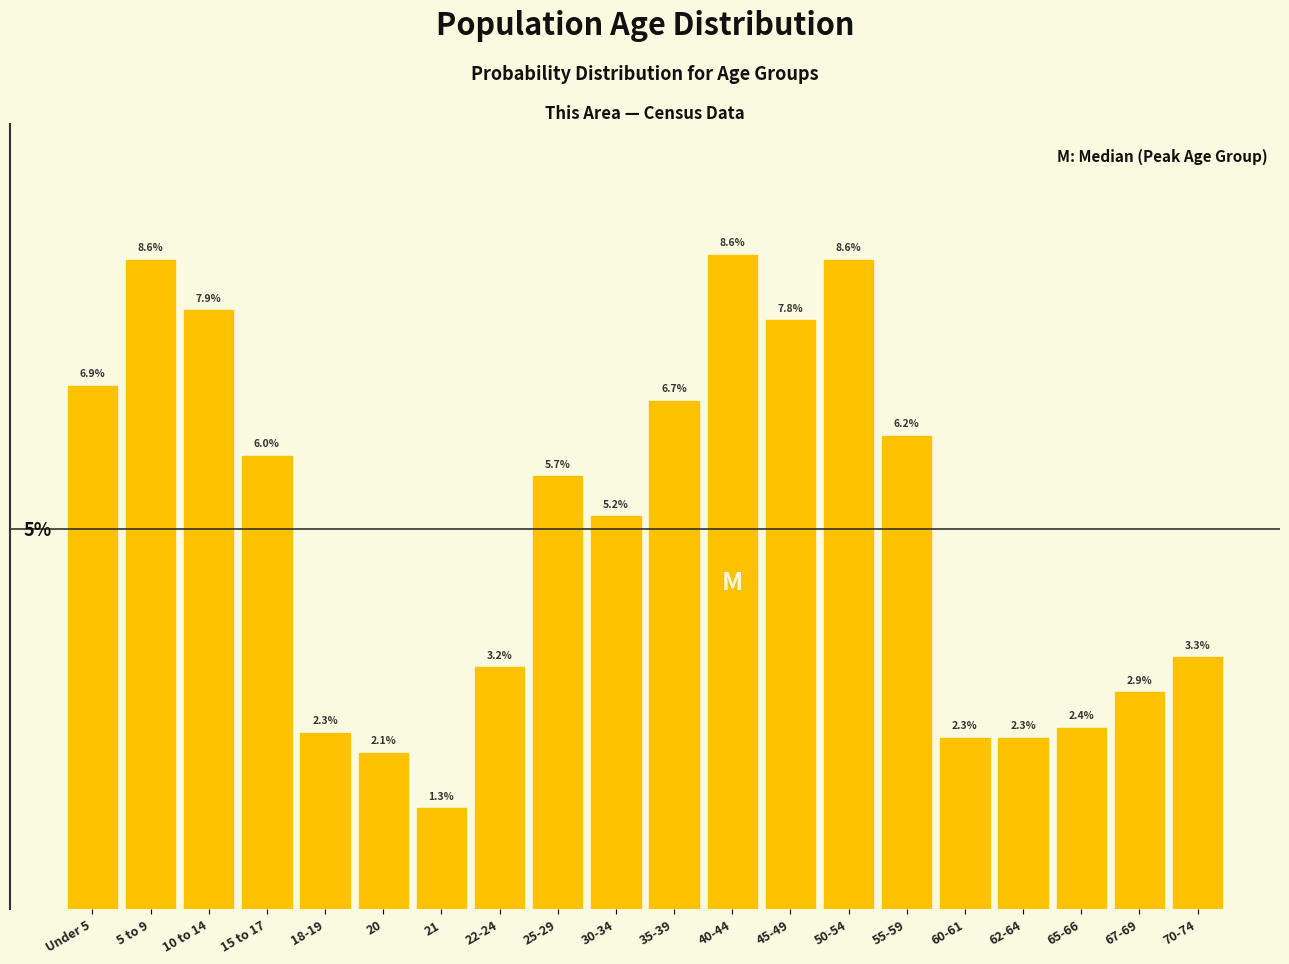

At which label does the data first exceed 5?

Under 5